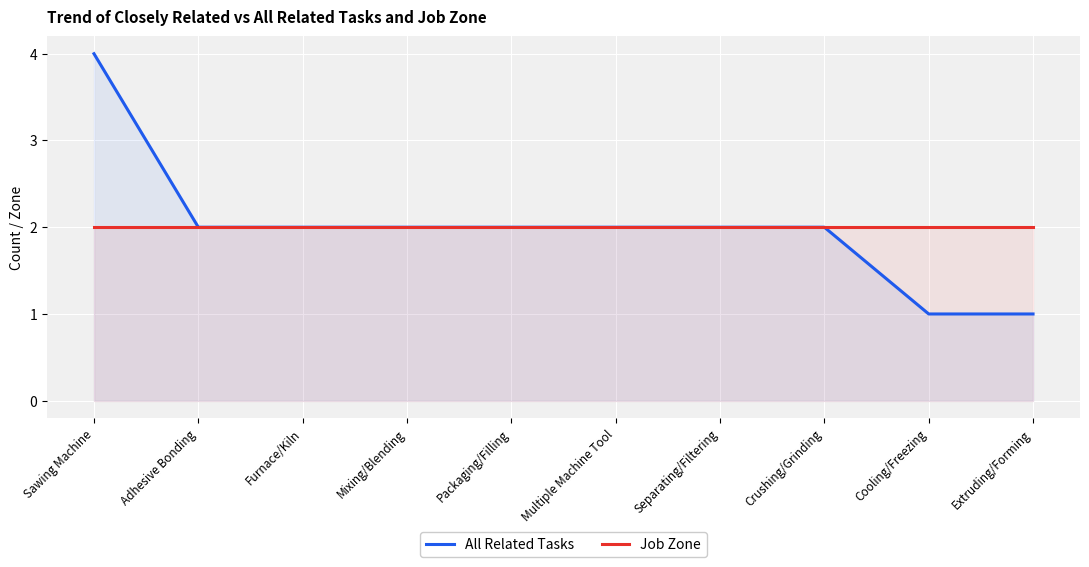

The value of Job Zone at Separating/Filtering is 2. True or false?

True